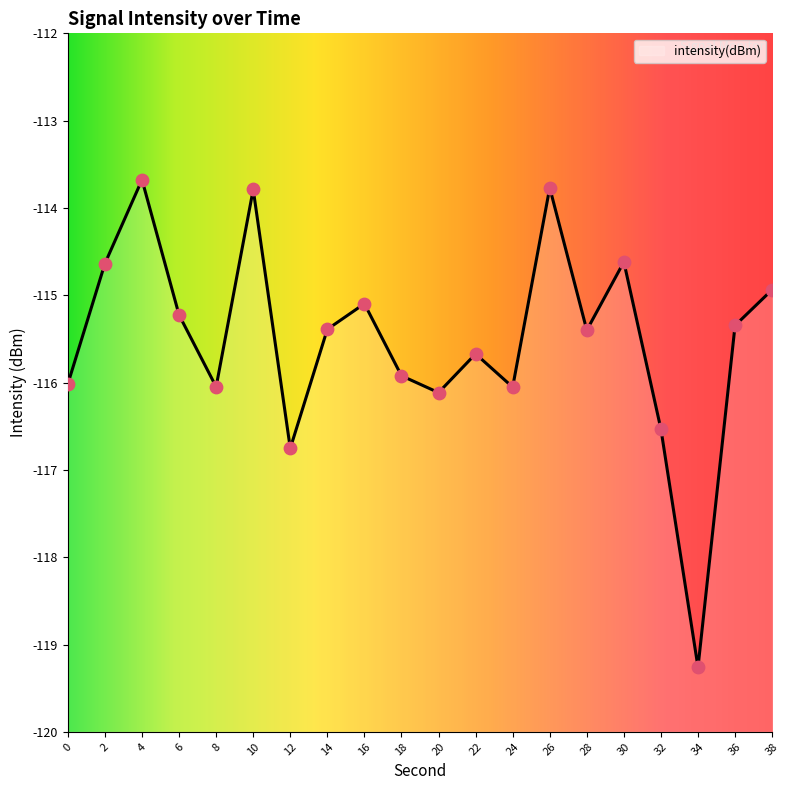

What is the change in value from 36 to 38?

+0.4